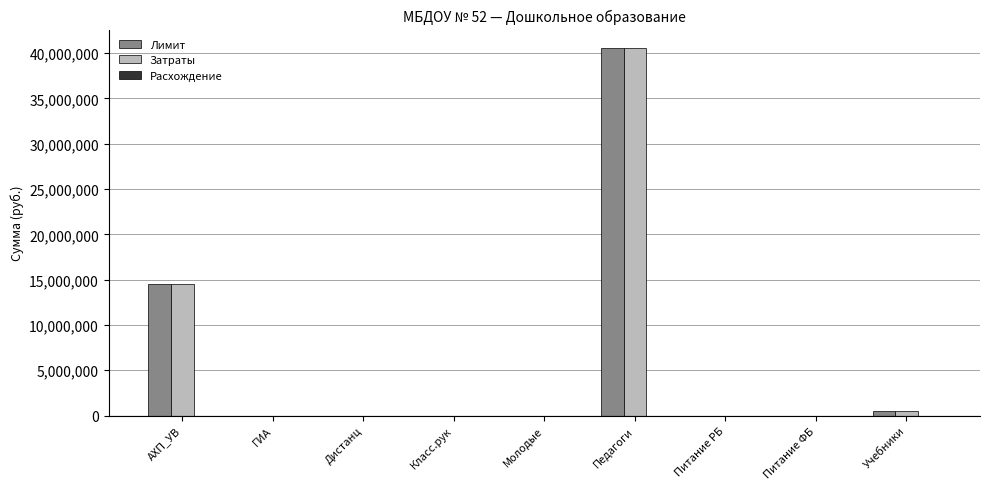

Which category has the highest value across all series?

Педагоги